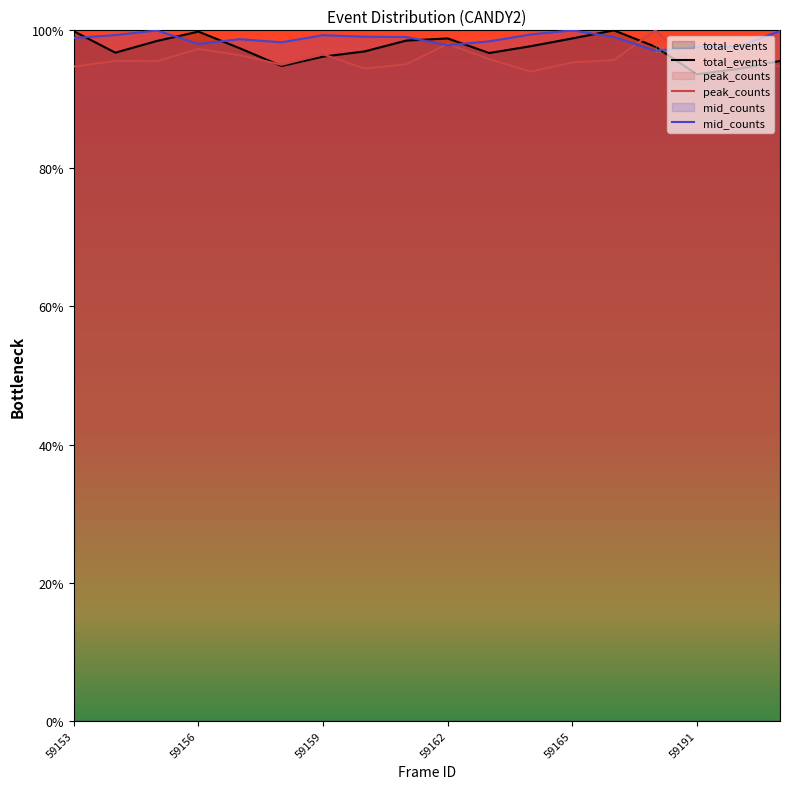

Which label corresponds to the largest value in the chart?

59166